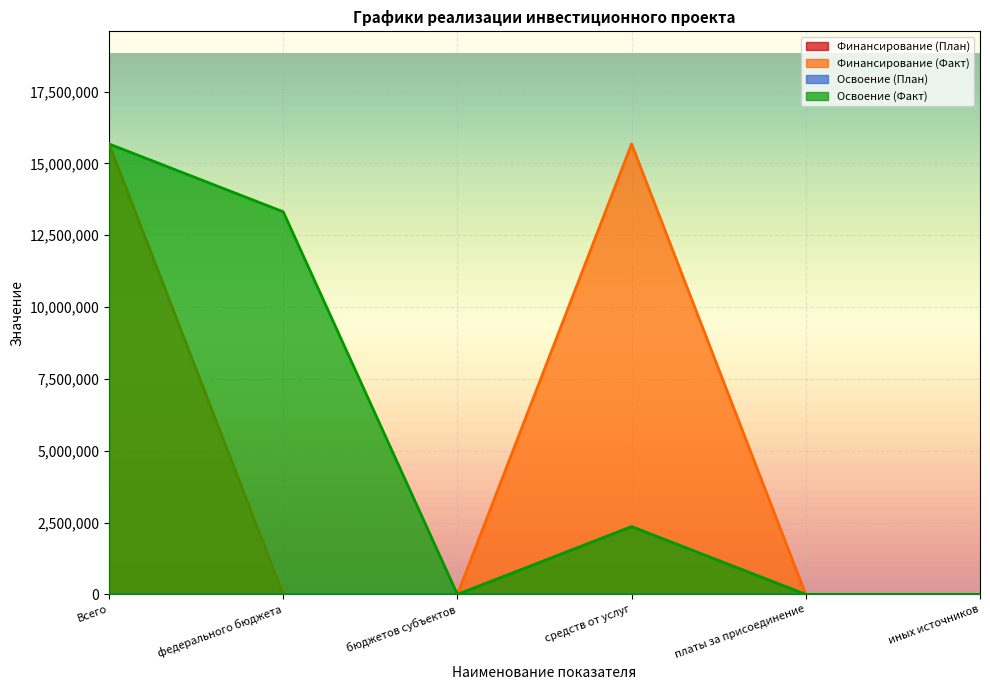

True or false: Освоение (План) and Освоение (Факт) cross at least once.

False